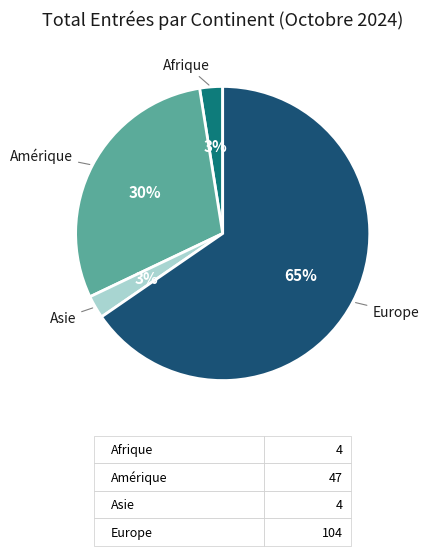

Which category has the biggest portion of the pie?

Europe